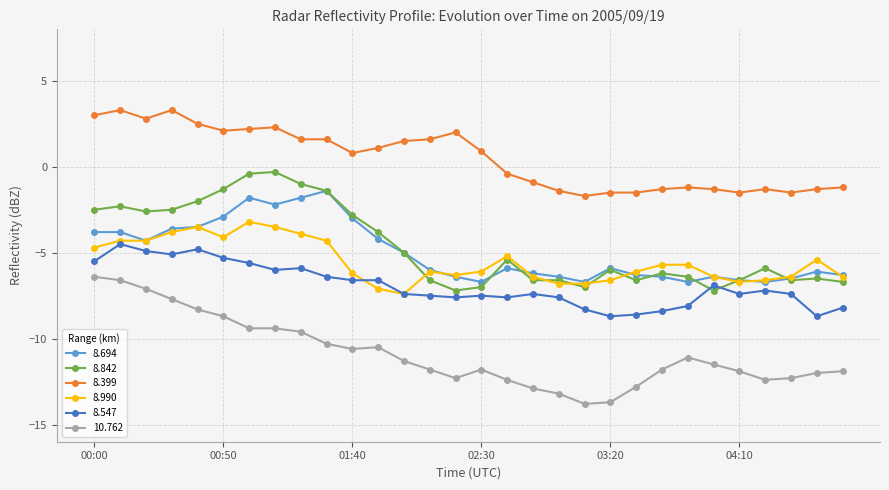

True or false: 8.399 and 8.842 cross at least once.

False